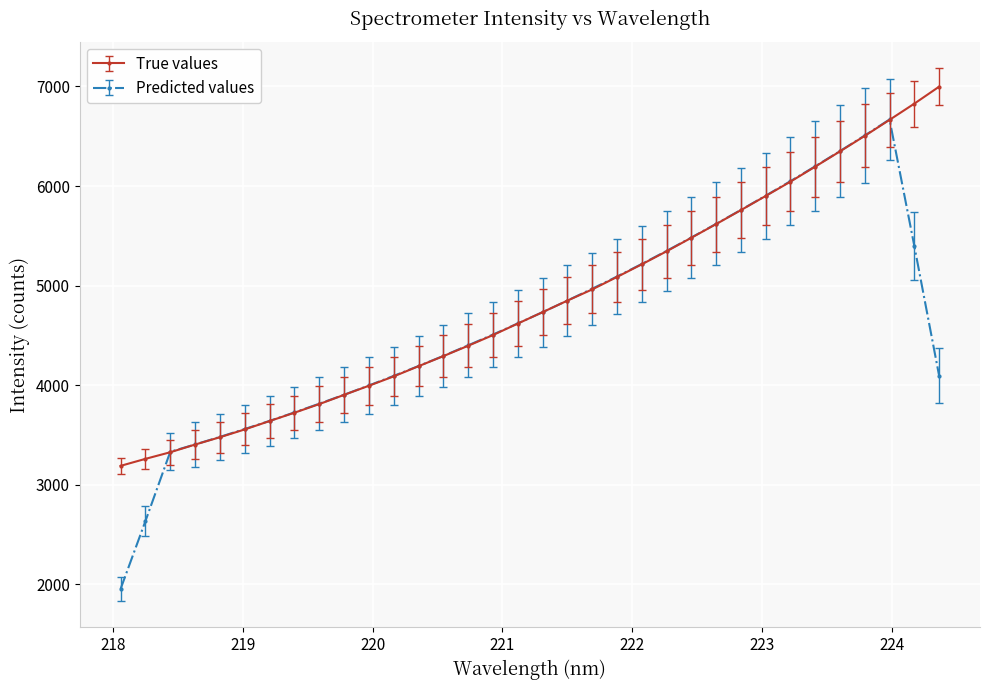

What is the value of the Predicted values point at the 9th from the left?

3815.0